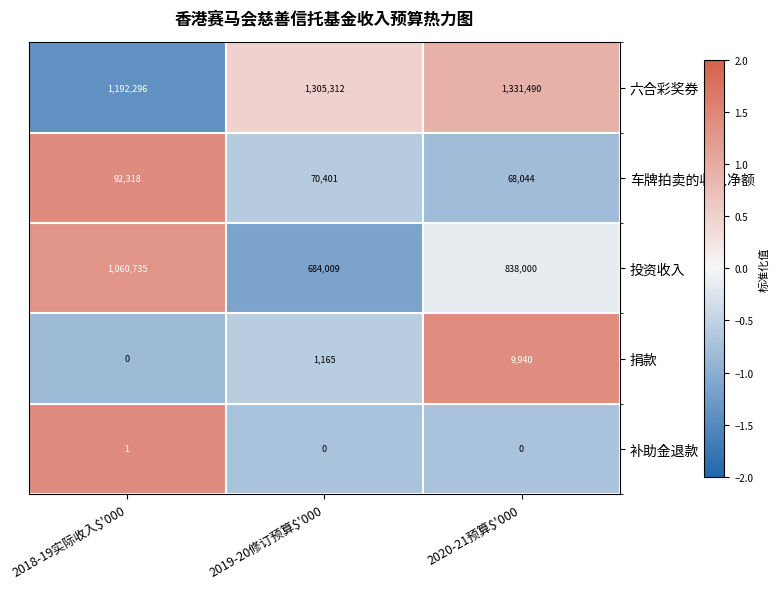

How many positive values does the 捐款 series have?

2